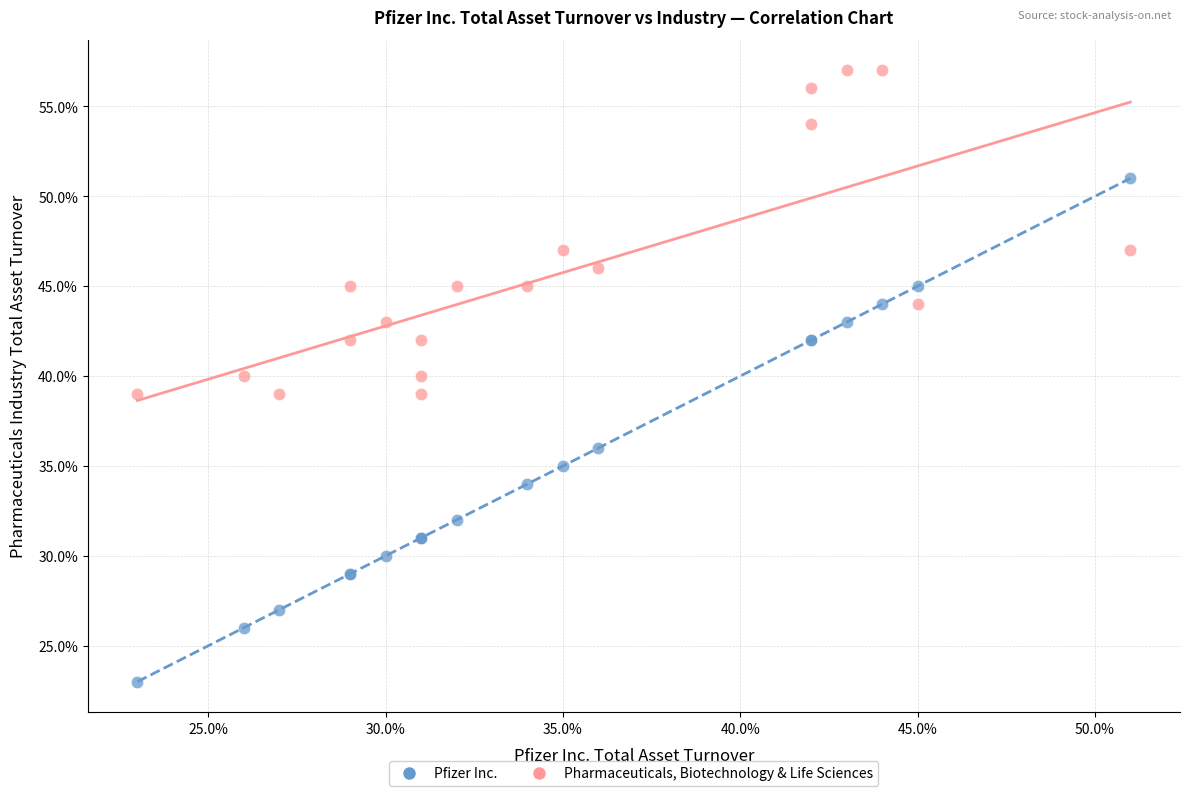

What are all the series names shown in the legend?

Pfizer Inc., Pharmaceuticals, Biotechnology & Life Sciences